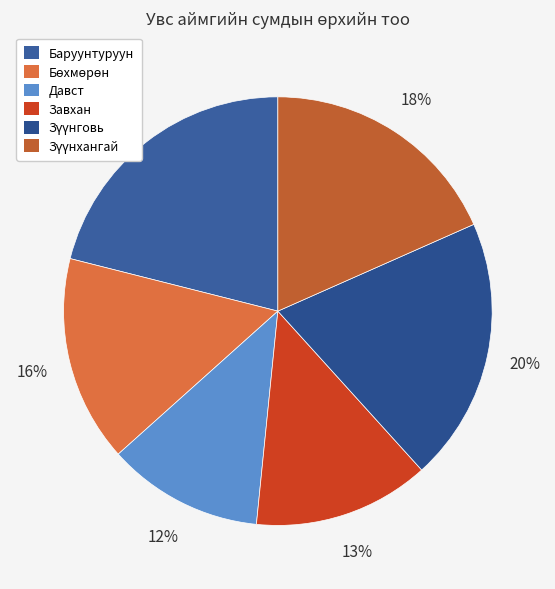

What is the change in value from Баруунтуруун to Завхан?

-233